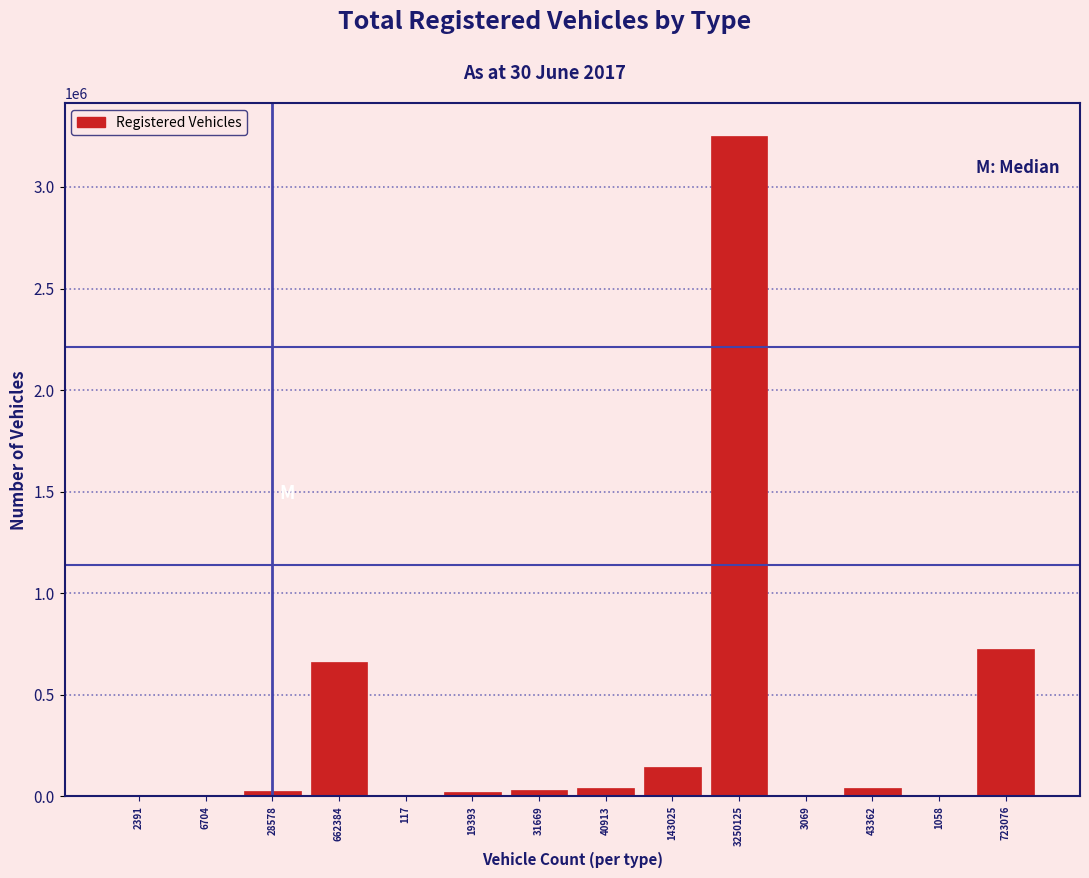

Which category has the highest value across all series?

3250125